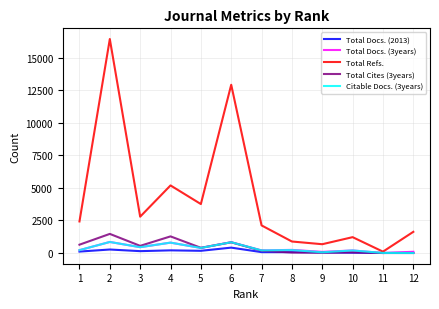

Is the value of Total Docs. (3years) at 7 greater than the value of Citable Docs. (3years) at 4?

No